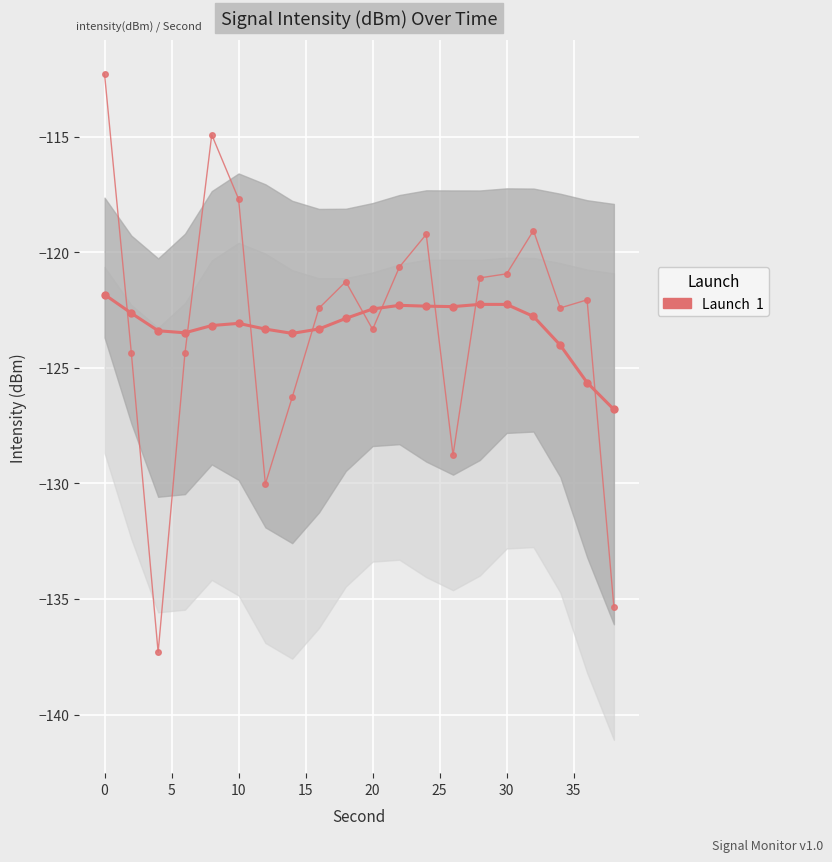

What is the sum of all values?

-2463.7